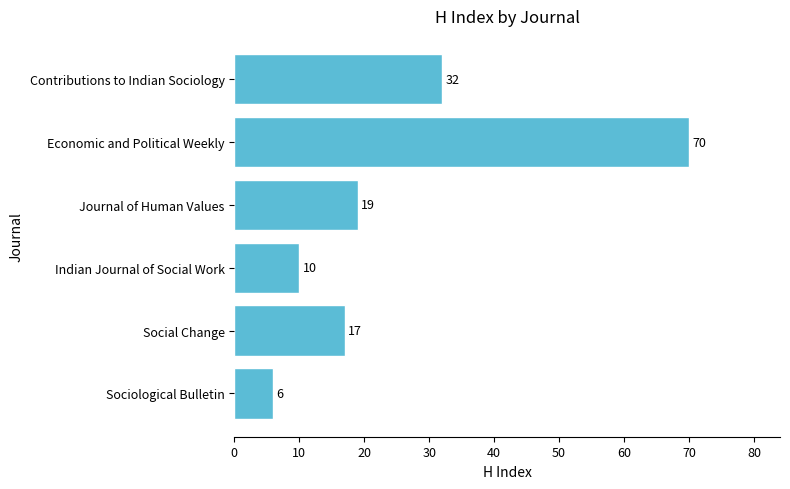

How many categories are shown in the chart?

6